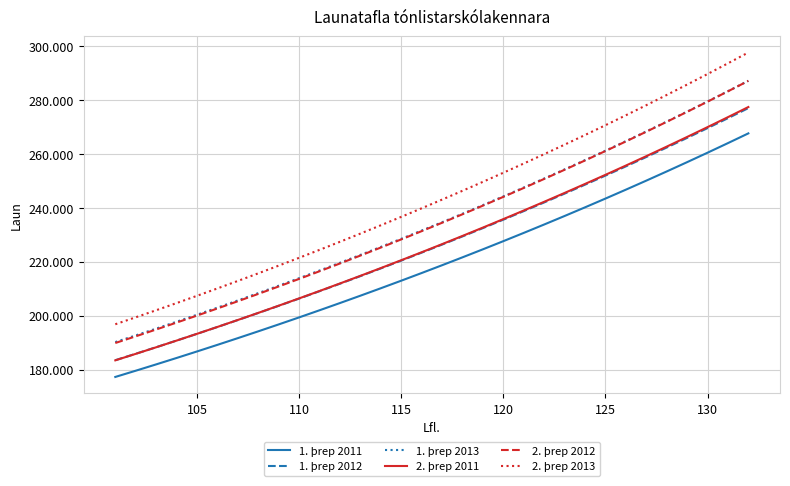

True or false: 1. þrep 2013 and 2. þrep 2012 intersect in this chart.

False